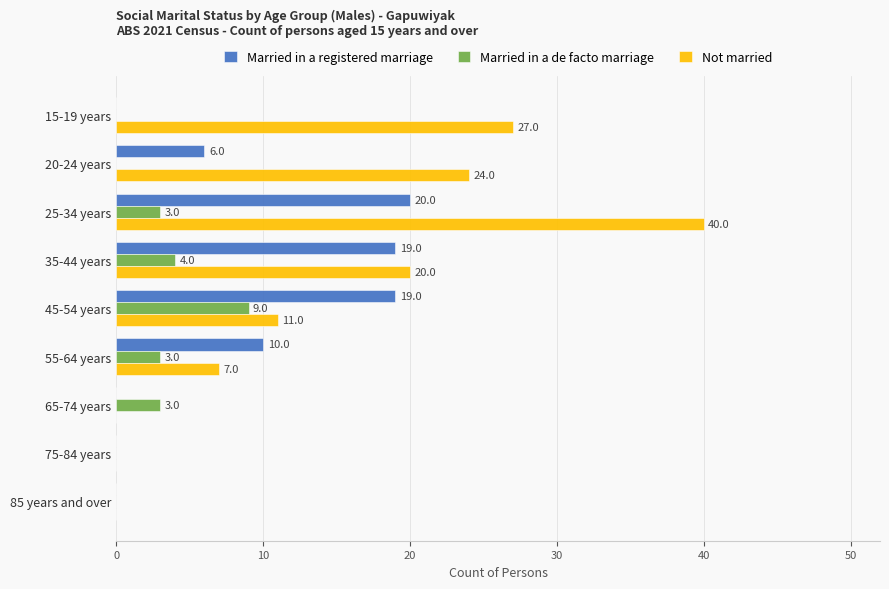

The Married in a de facto marriage series shows -6 at 15-19 years. True or false?

False